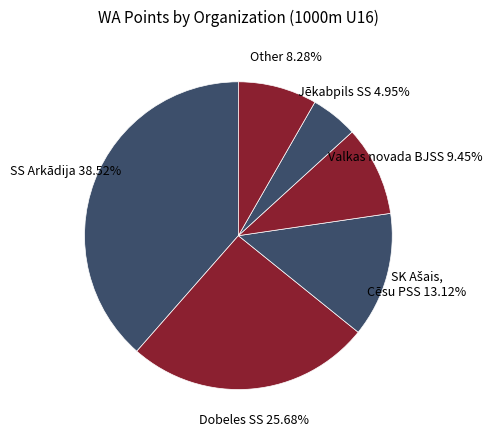

Which slice is the smallest?

Jēkabpils SS